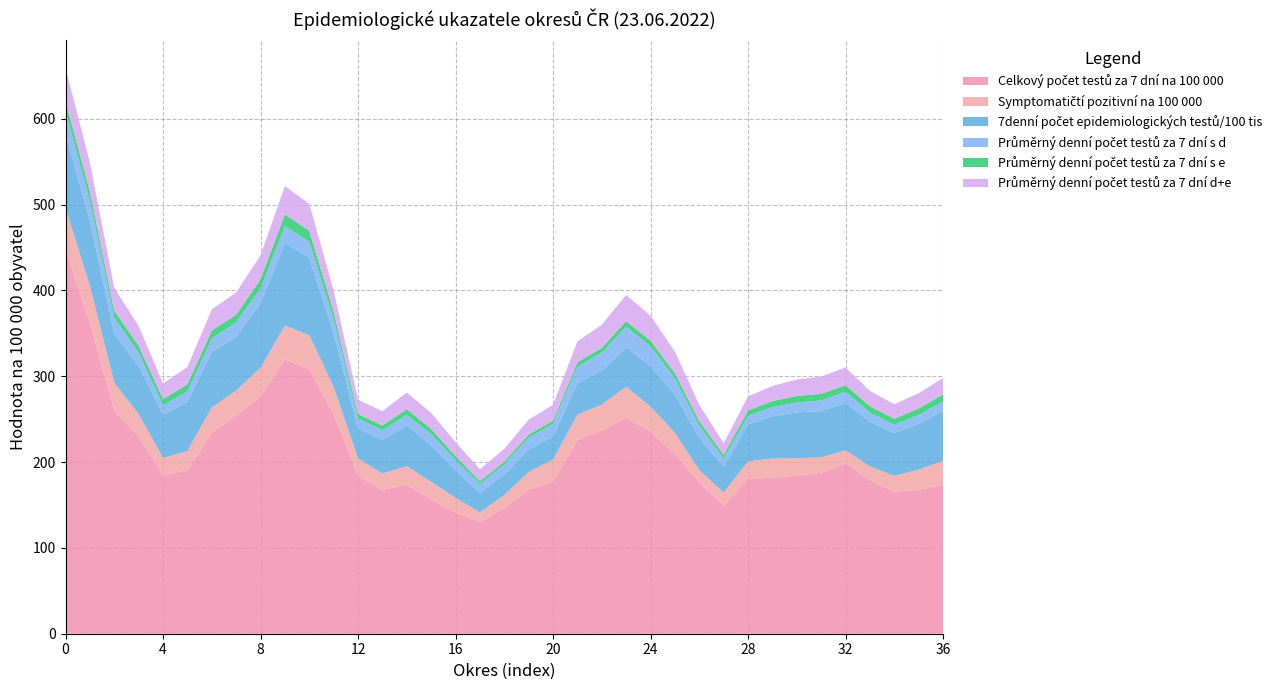

Does the chart have visible grid lines?

Yes